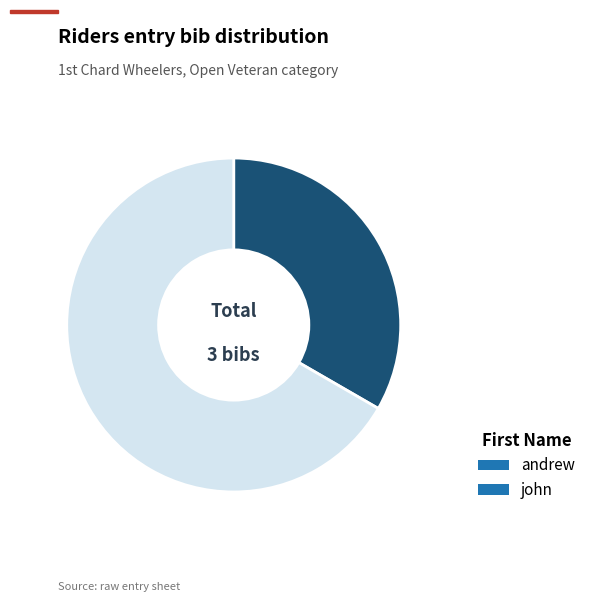

Does andrew represent more than half of the total?

No